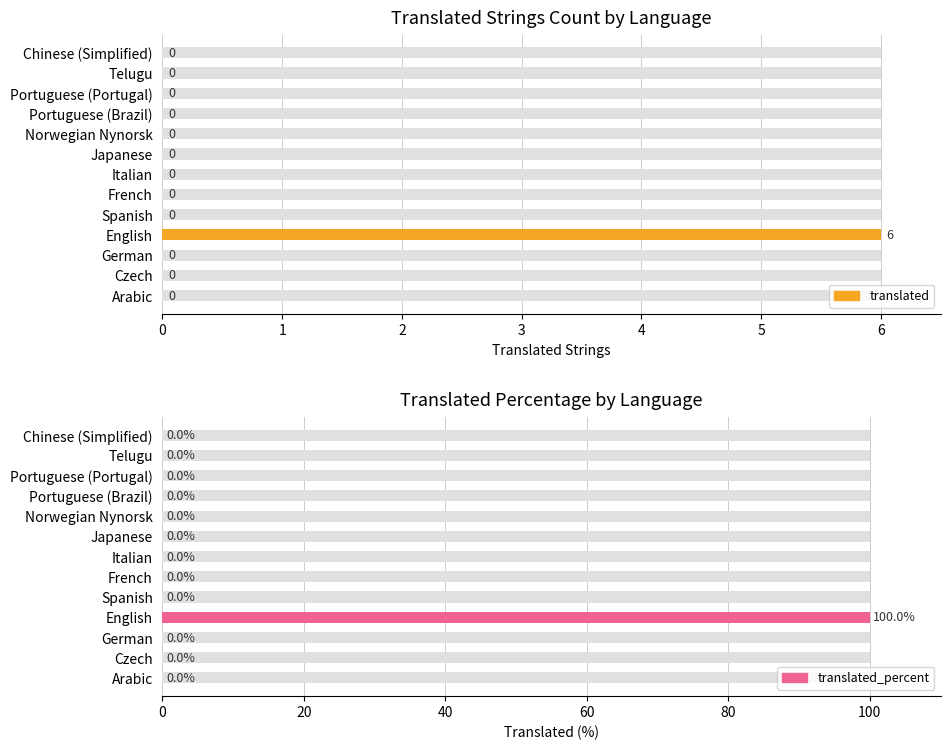

Count the translated values in the range 0 to 1.

12